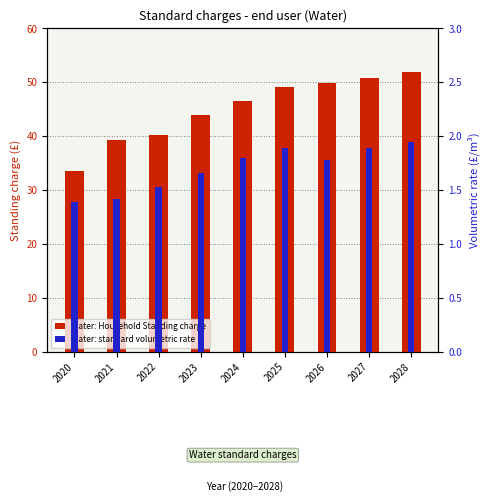

List the series in order of their peak value, lowest first.

Water: standard volumetric rate, Water: Household Standing charge